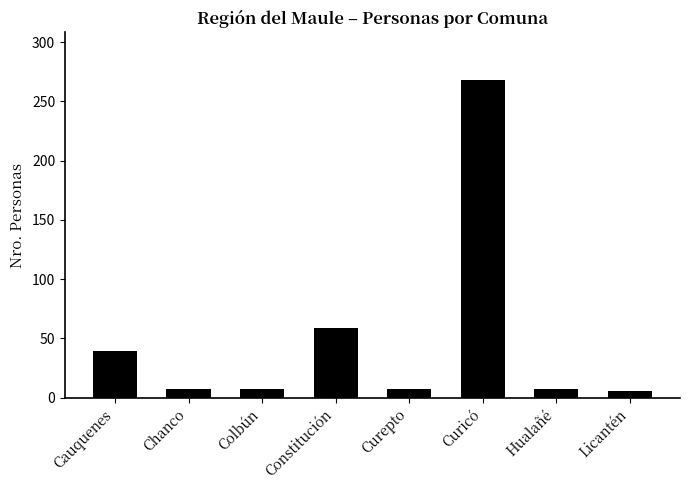

How many data points are less than 7?

1